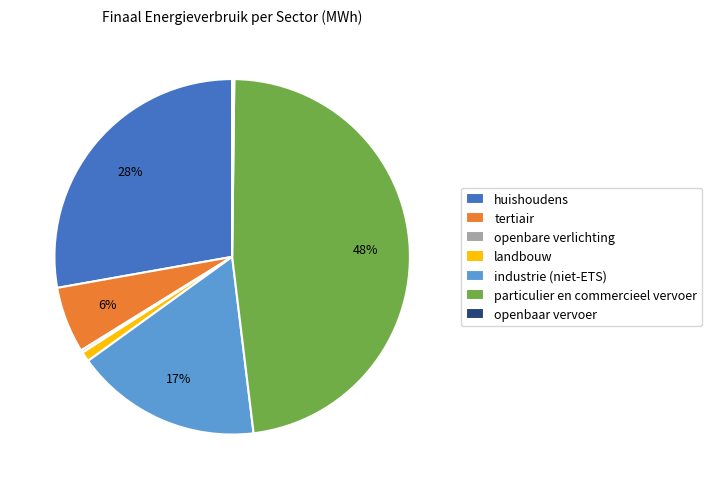

To the nearest percent, what is the difference between the largest and smallest slice percentages?

48%